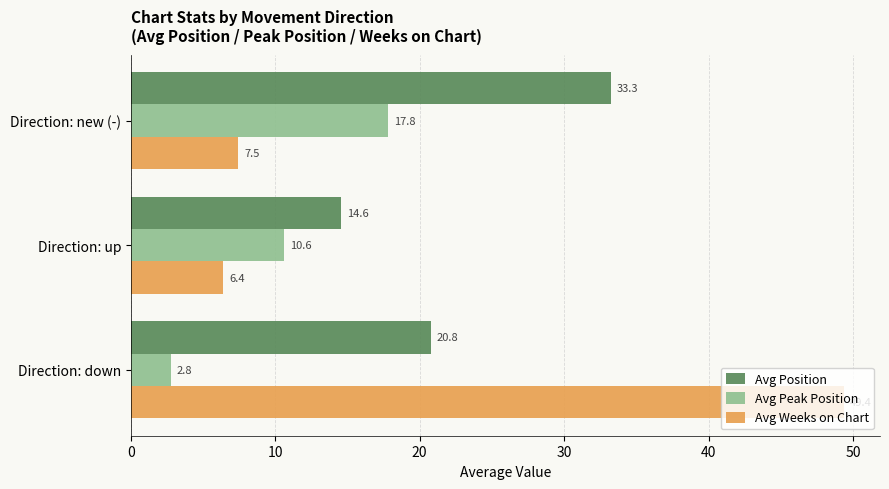

What are all the series names shown in the legend?

Avg Position, Avg Peak Position, Avg Weeks on Chart